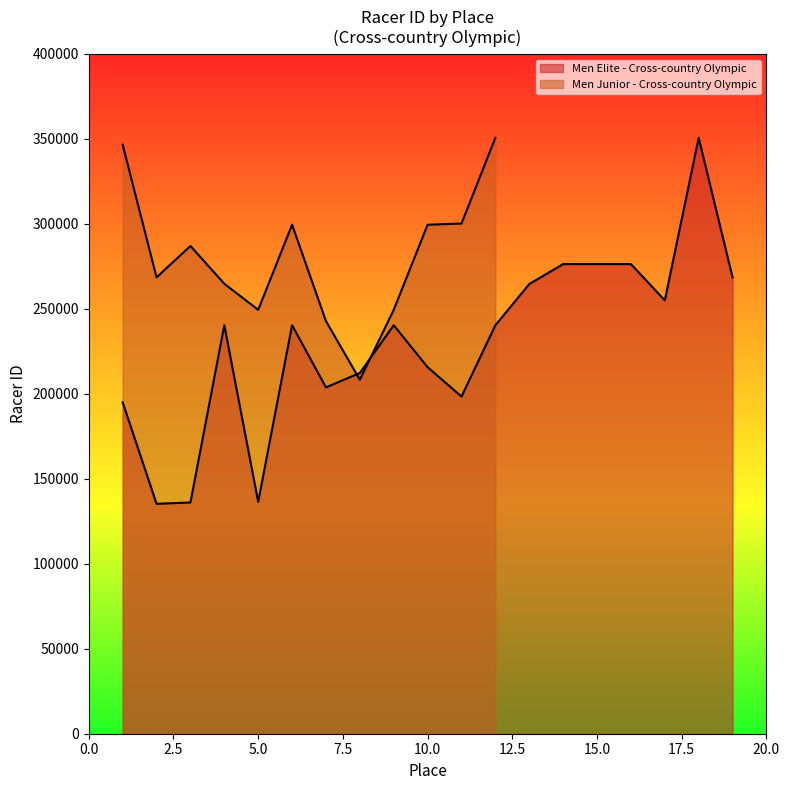

What is the change in value from 3 to 10?

+79623